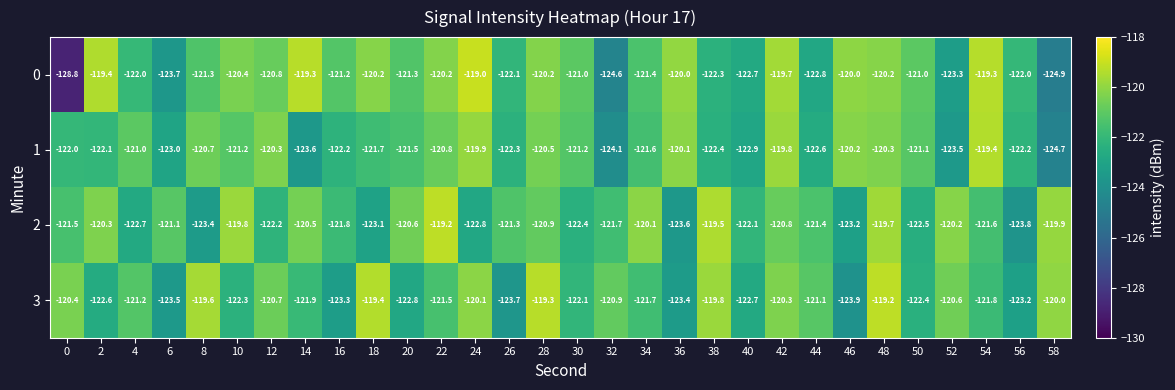

At 8, list the series in order from smallest to largest.

2, 0, 1, 3